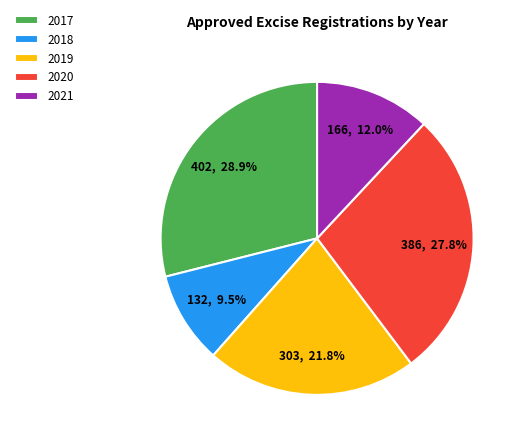

Is 2019 the majority of the pie?

No